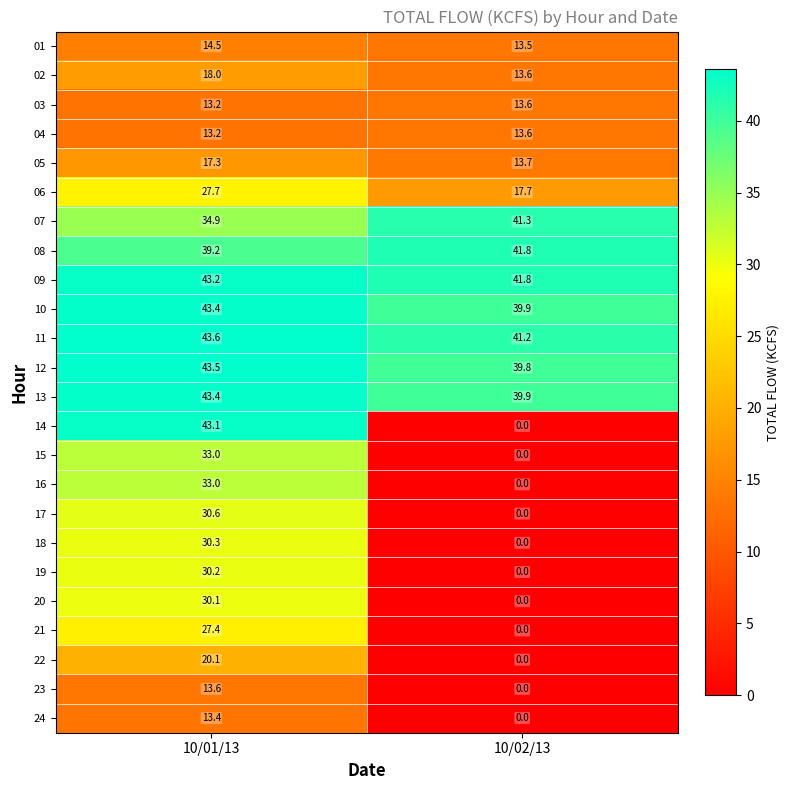

At how many categories does at least one series exceed 16?

2